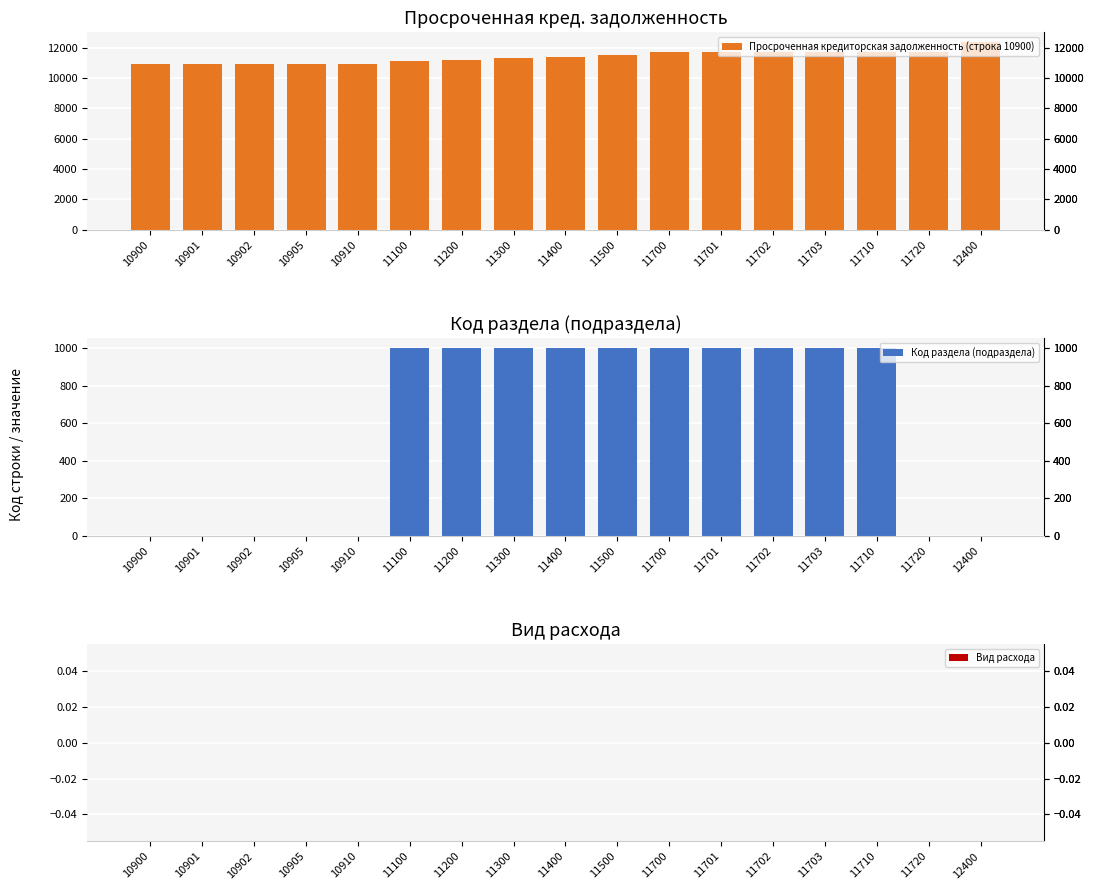

Rank the series at 11700 from highest to lowest value.

Просроченная кредиторская задолженность (строка 10900), Код раздела (подраздела), Вид расхода